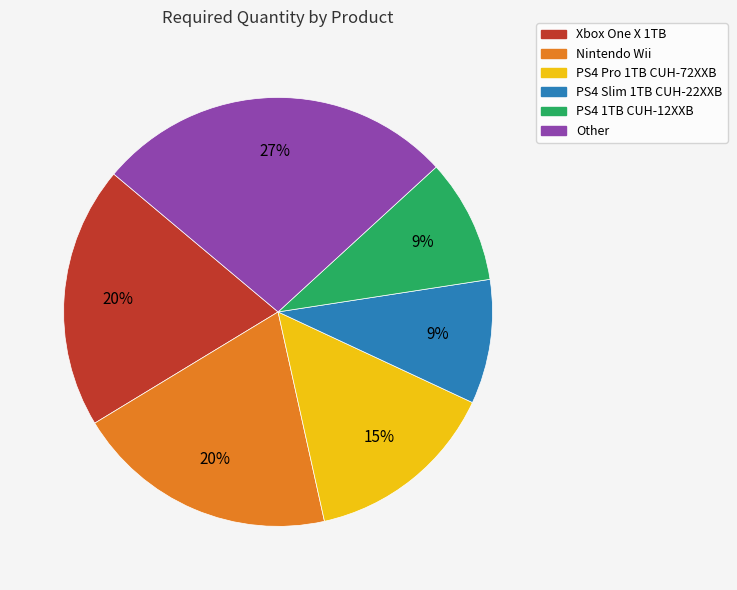

True or false: PS4 1TB CUH-12XXB accounts for 9% of the total.

True